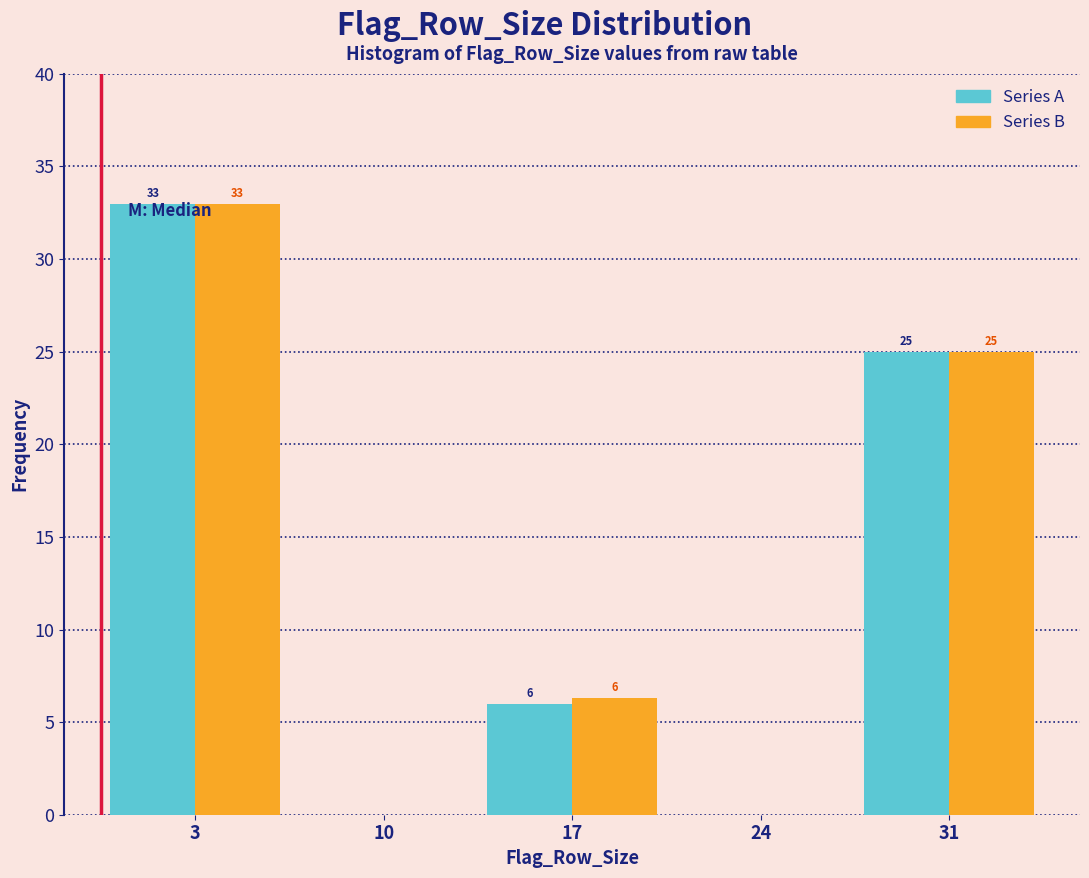

What is the total value across all series at 3?

66.0